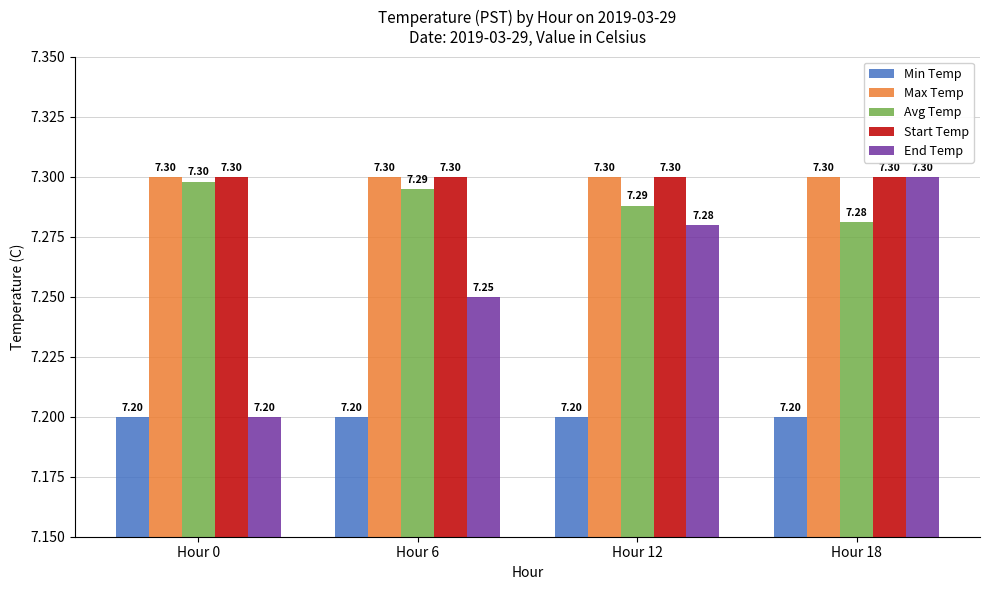

What is the sum of the Max Temp values at Hour 18 and Hour 6?

14.6